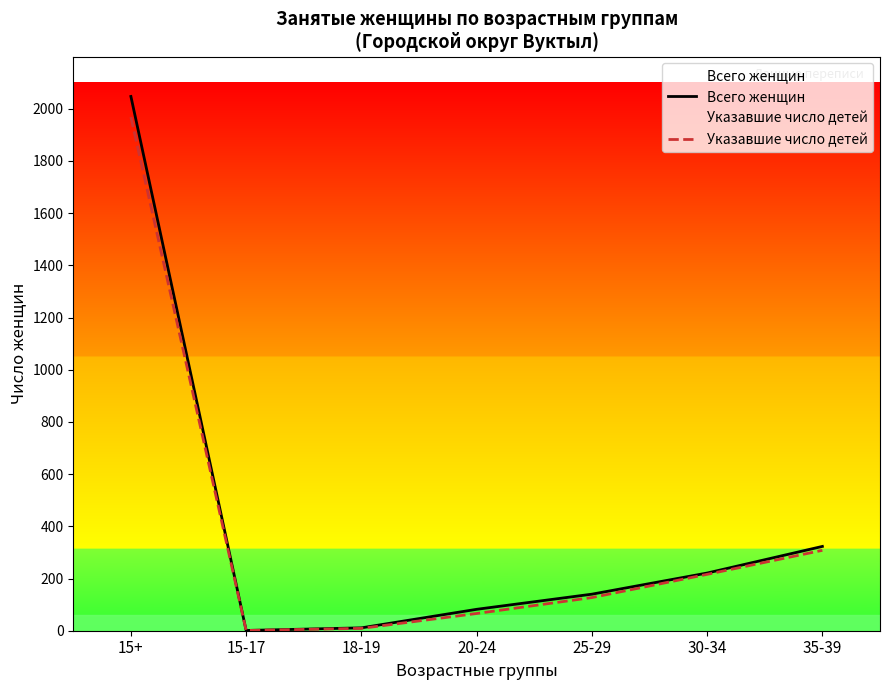

True or false: Указавшие число детей and Всего женщин intersect in this chart.

False